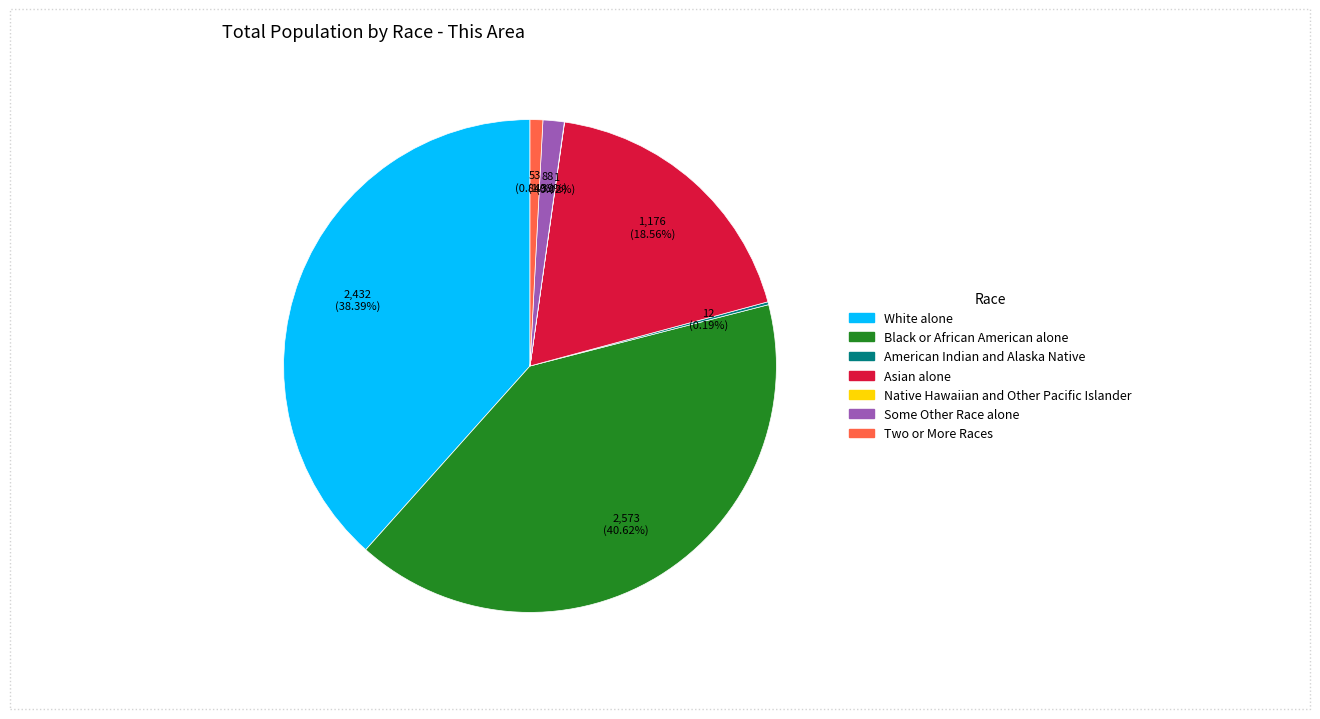

Do White alone and Two or More Races together represent more than half of the pie?

No